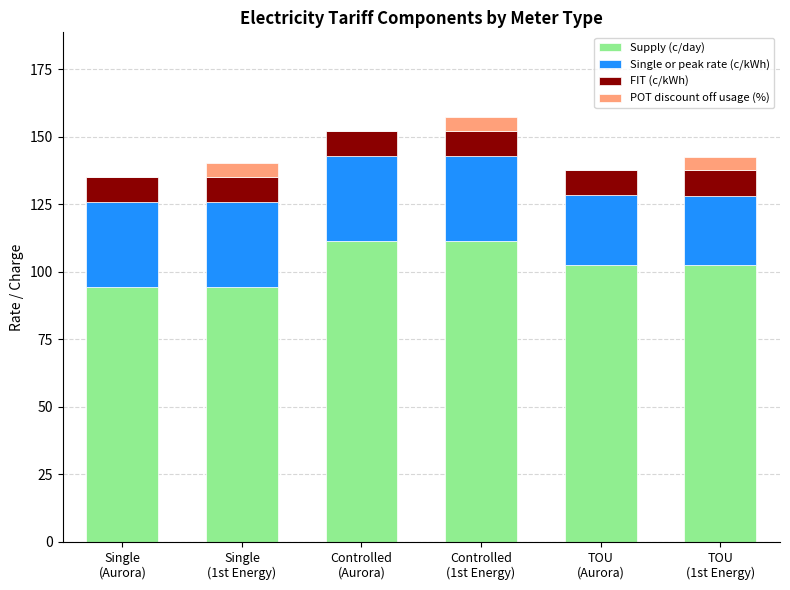

What are all the series names shown in the legend?

Supply (c/day), Single or peak rate (c/kWh), FIT (c/kWh), POT discount off usage (%)